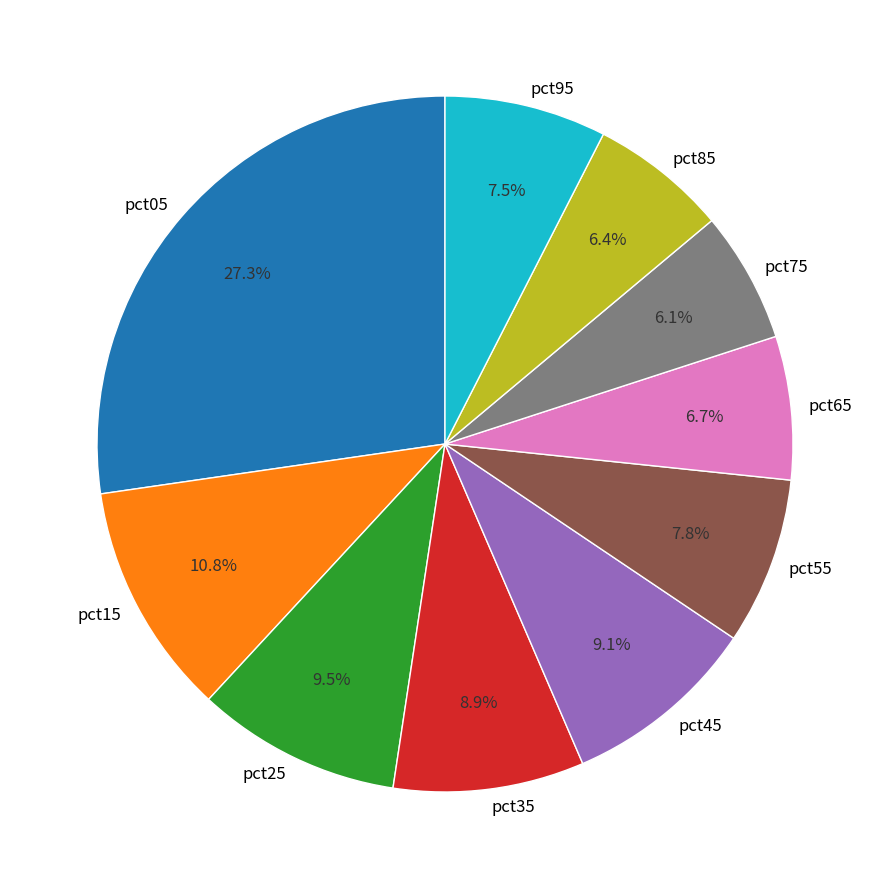

Which slice is the largest?

pct05